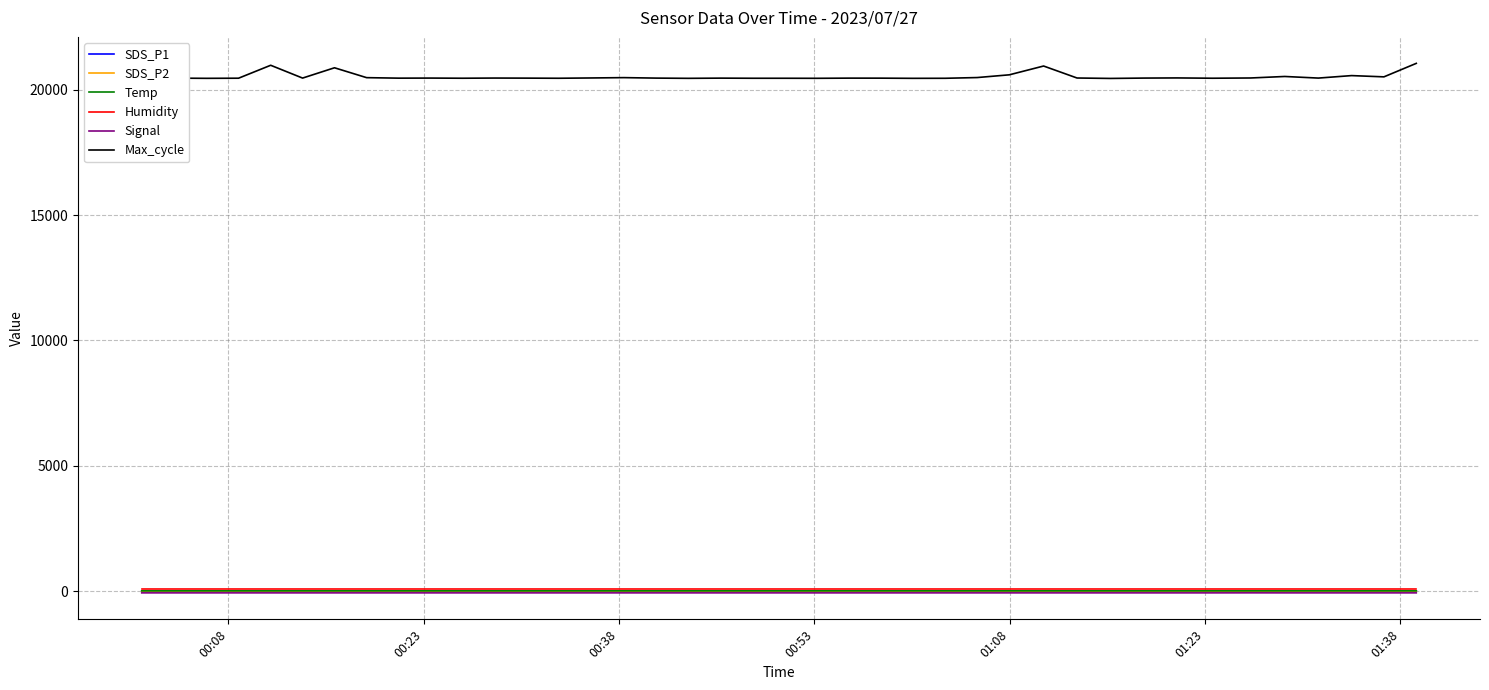

Count the number of categories in the chart.

40